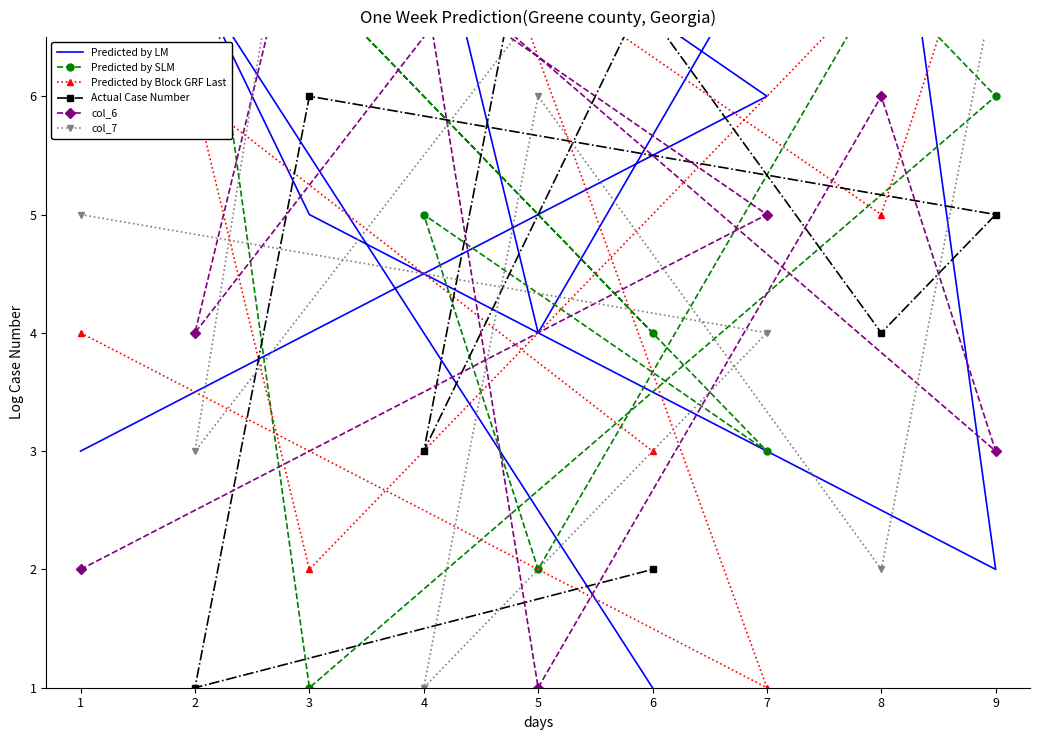

What is the spread (max minus min) of values at 7?

8